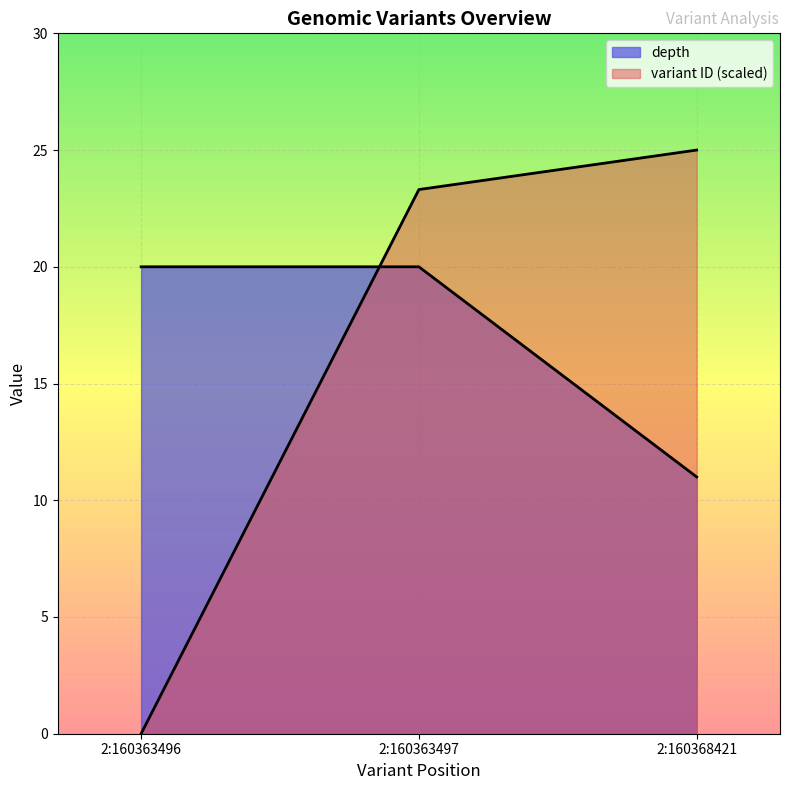

What is the total value across all series at 2:160368421?

36.0